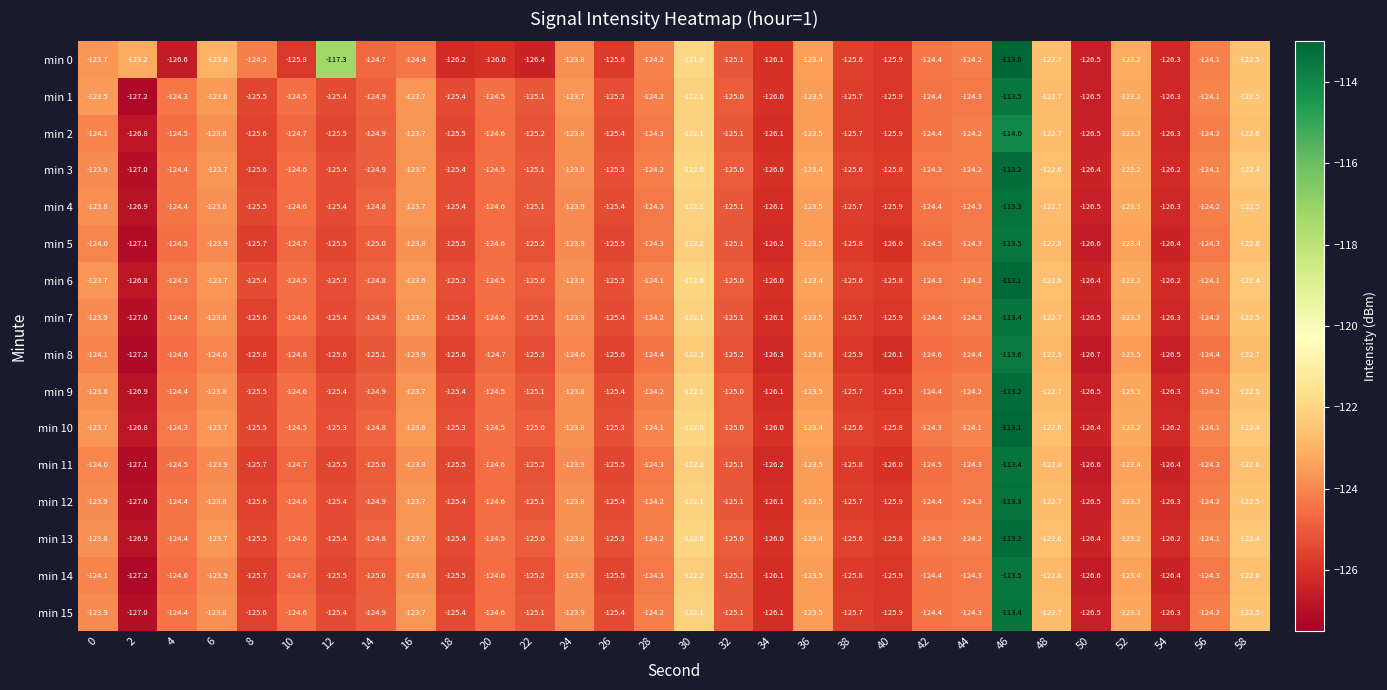

The value of min 14 at 6 is -39.0. True or false?

False